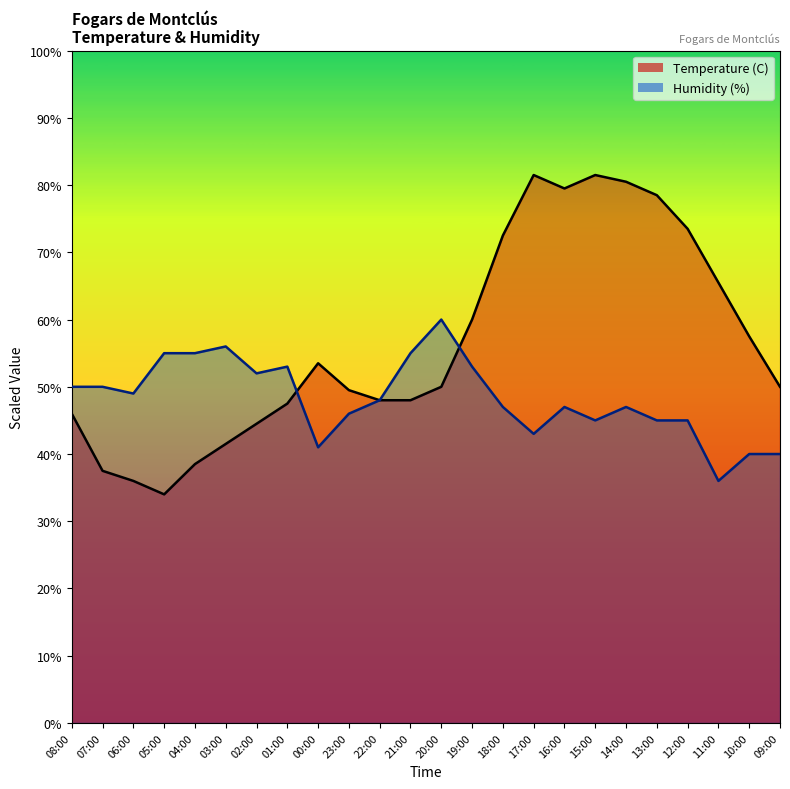

What is the difference between the highest and lowest values at 08:00?

4.0